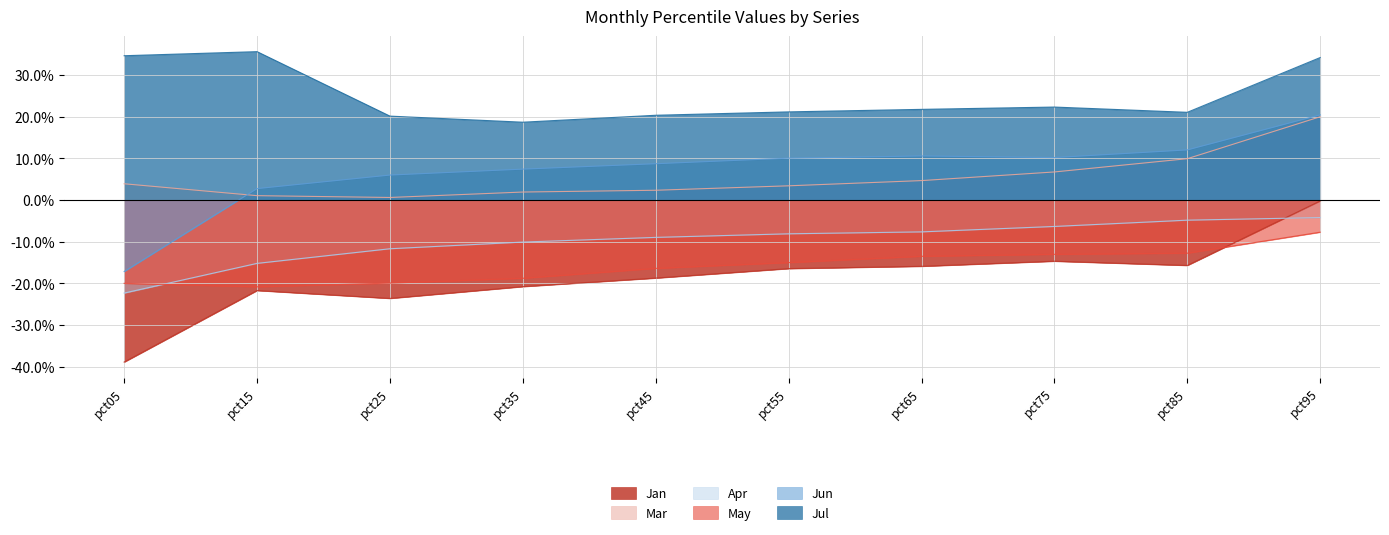

Between pct55 and pct35, which is larger?

pct55